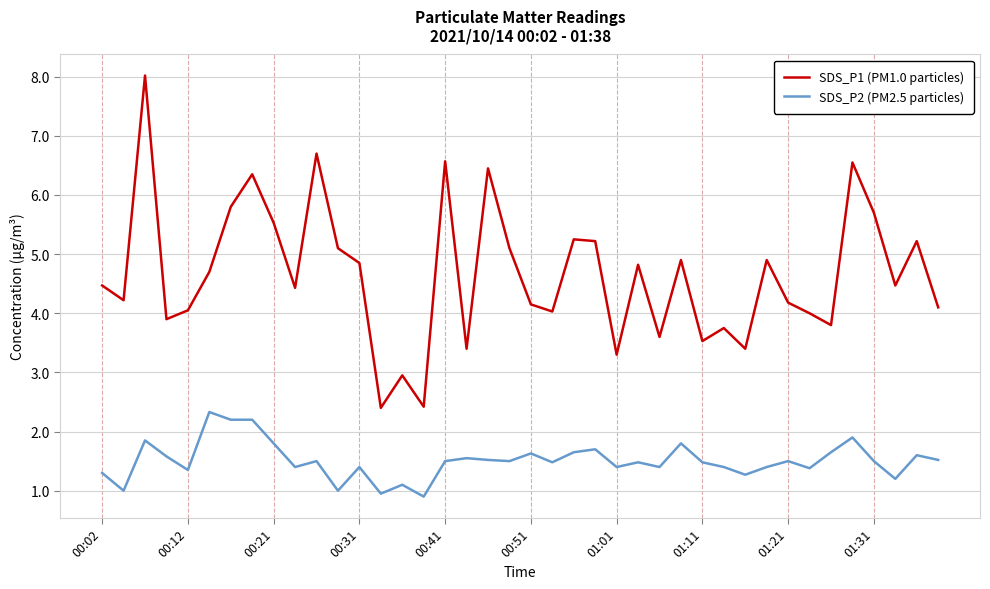

What is the minimum value for SDS_P2 (PM2.5 particles)?

0.9